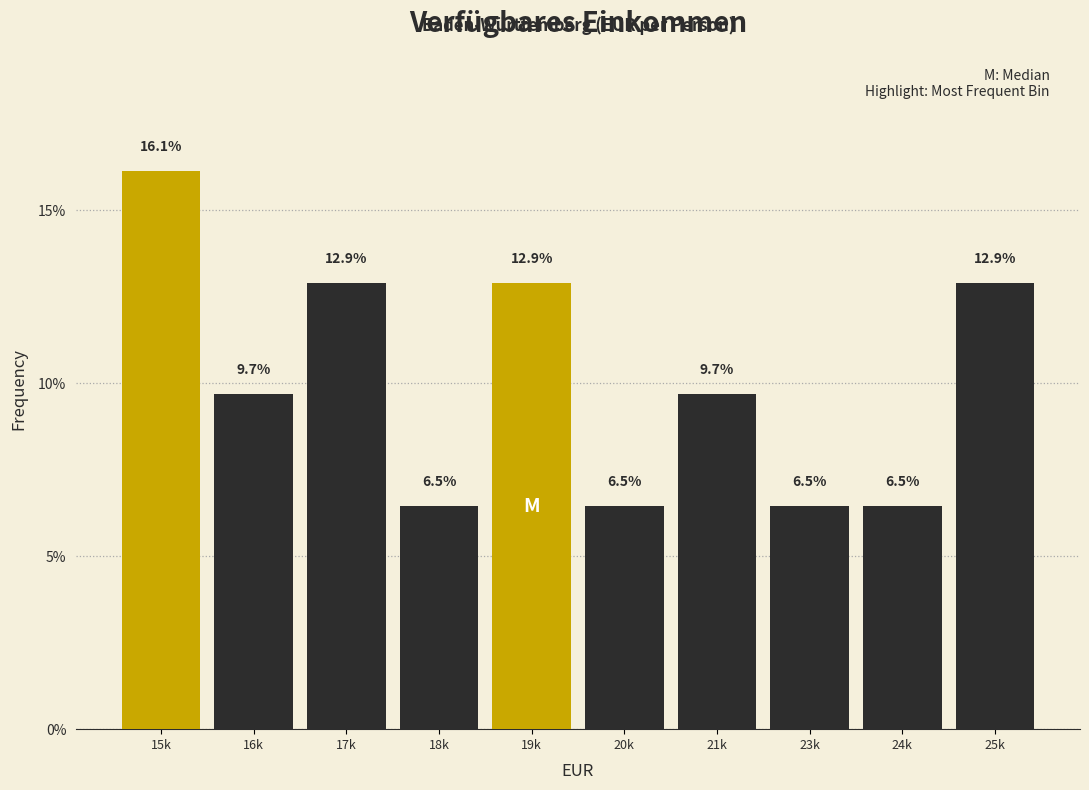

Reading left to right, transcribe all the data shown in this chart.

15k=16.1	16k=9.7	17k=12.9	18k=6.5	19k=12.9	20k=6.5	21k=9.7	23k=6.5	24k=6.5	25k=12.9